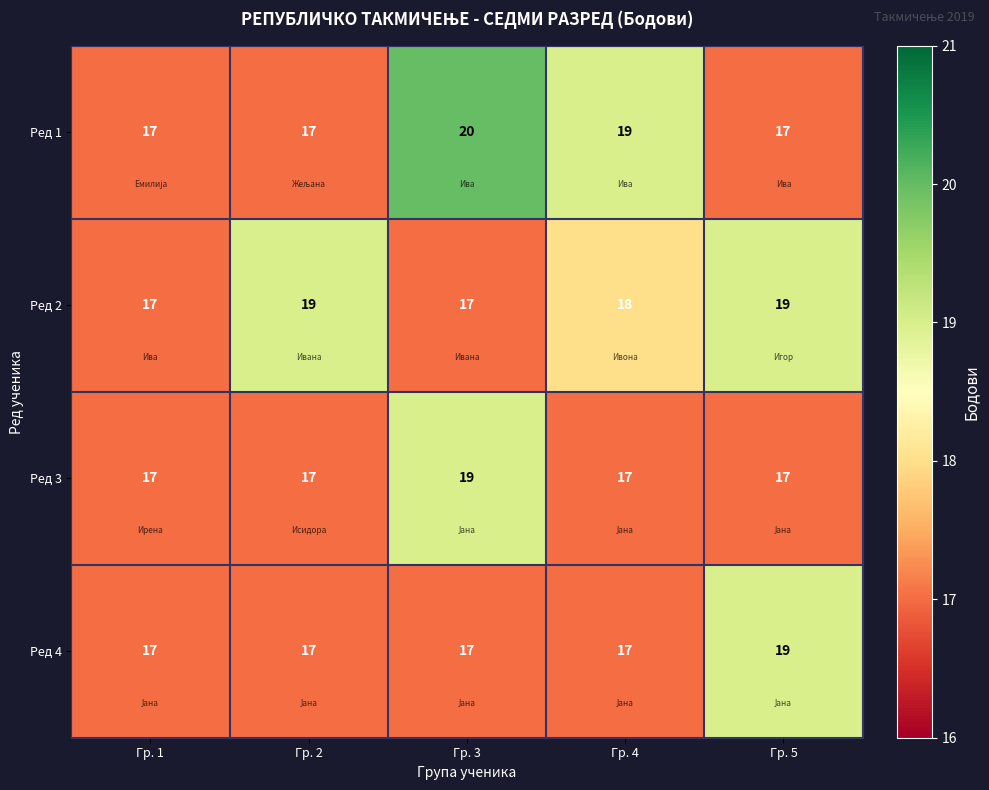

The Ред 4 series shows 28 at Гр. 2. True or false?

False